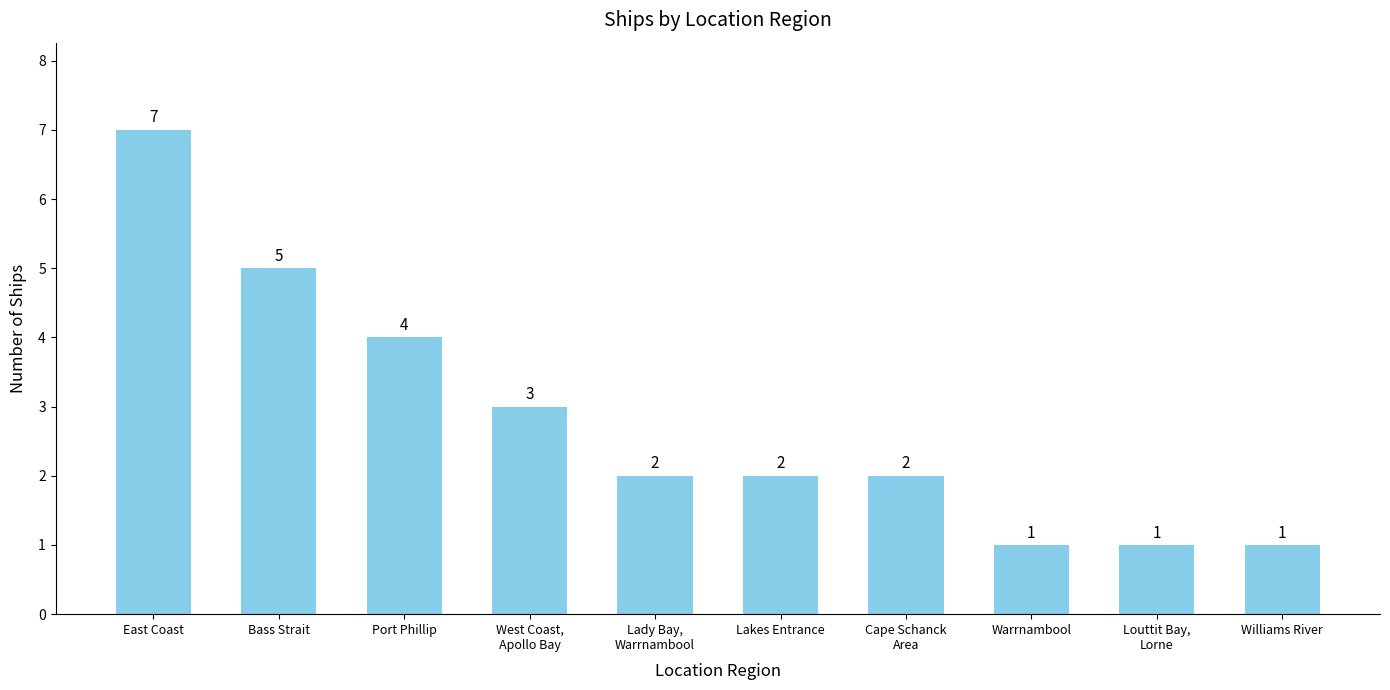

How many series are shown in this chart?

1